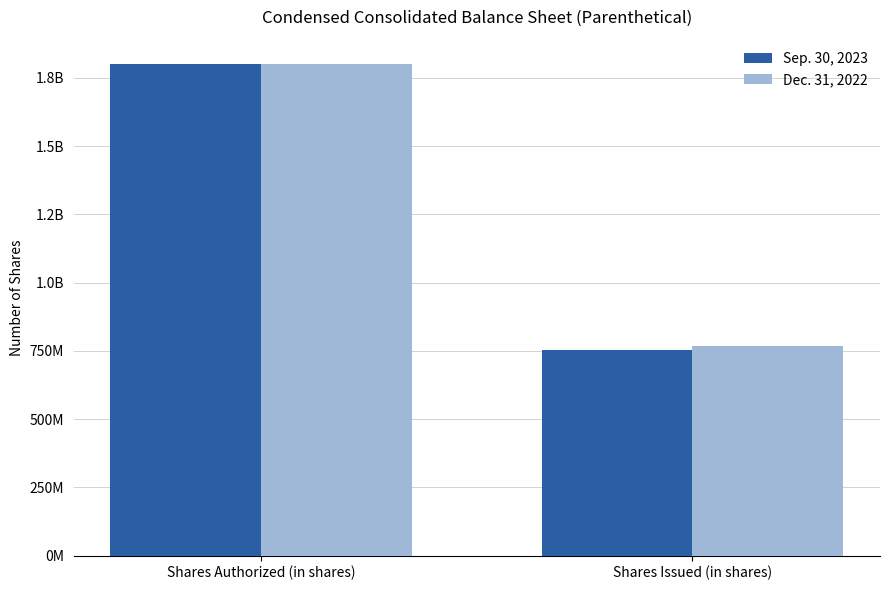

What is the difference between the Dec. 31, 2022 values at Shares Authorized (in shares) and Shares Issued (in shares)?

1032000000